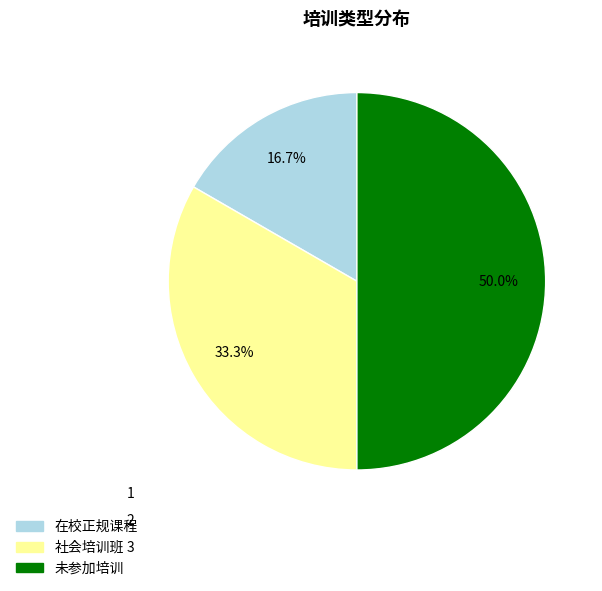

To the nearest percent, what percentage of the pie is 在校正规课程?

17%